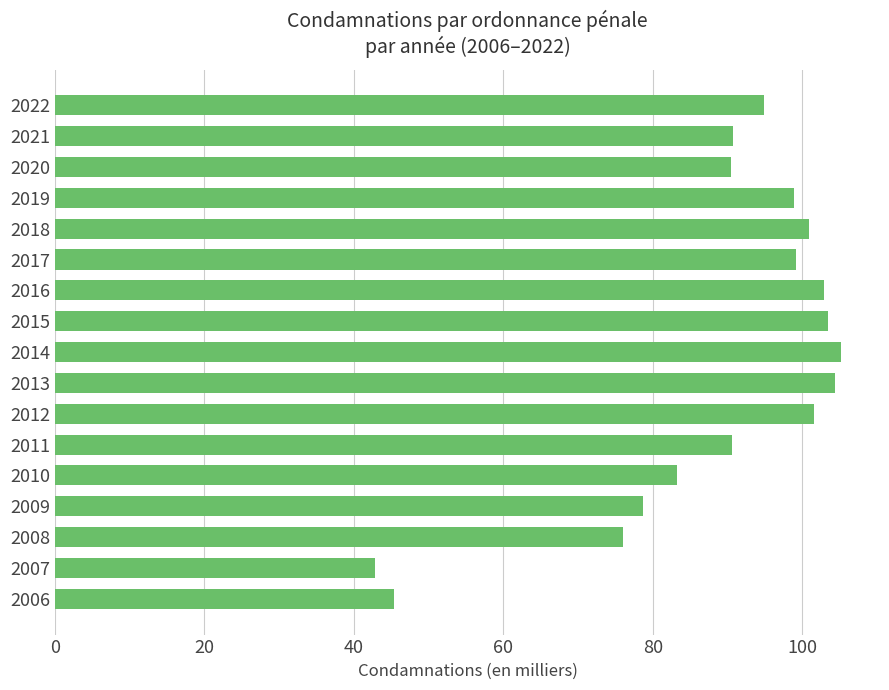

What is the change in value from 2013 to 2020?

-13.9